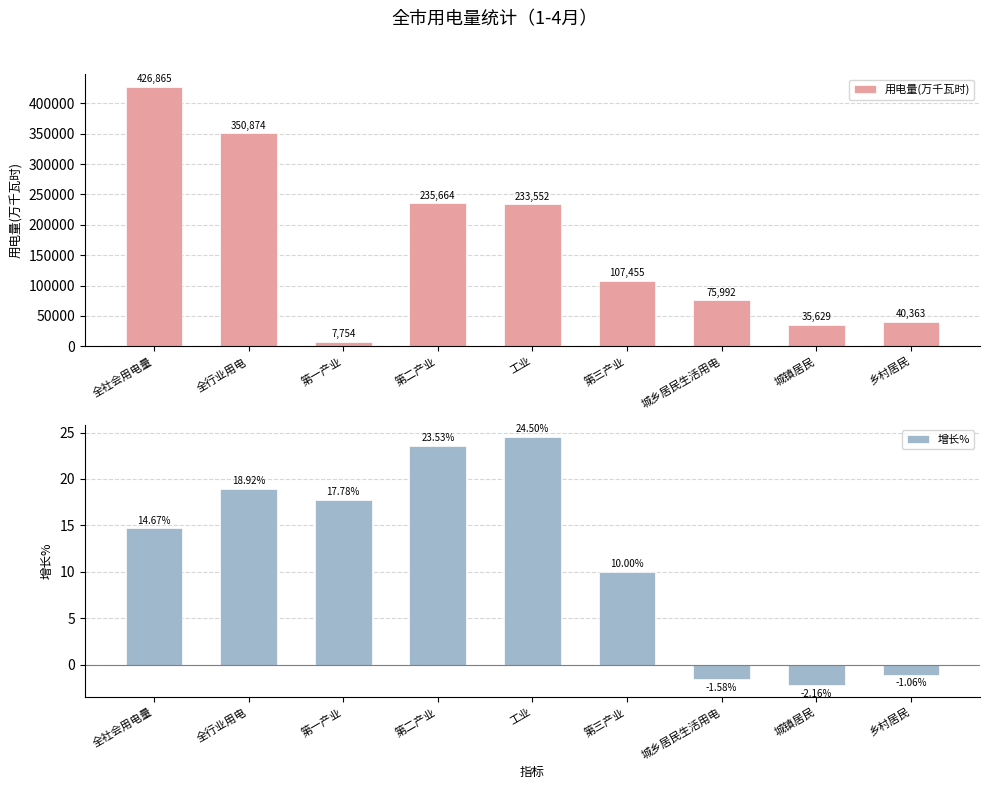

What is the maximum value for 增长%?

24.5